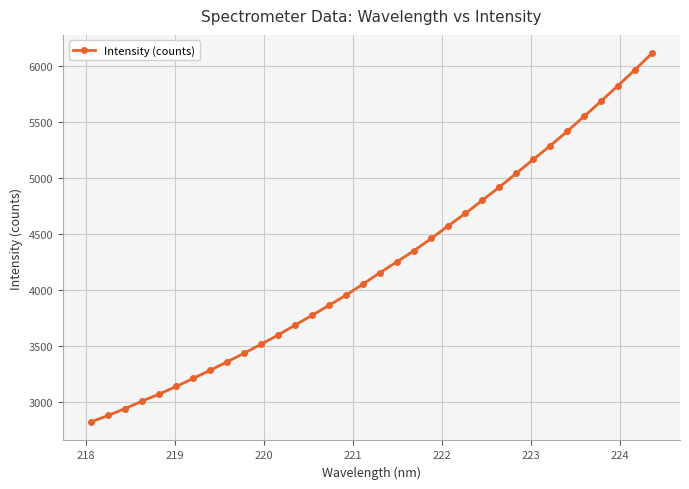

What is the greatest value displayed?

6115.1